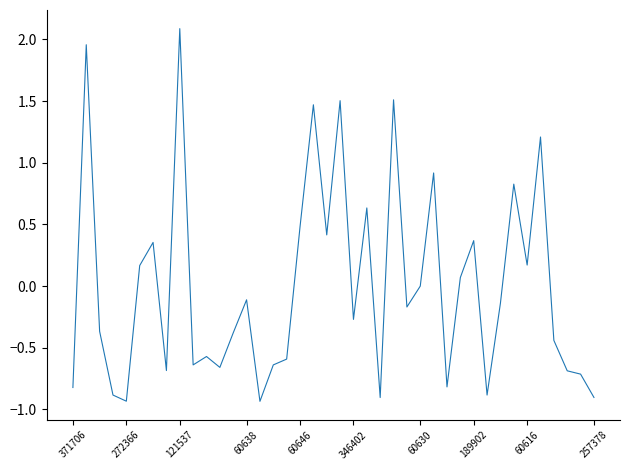

What is the difference between the maximum and minimum values?

3.0